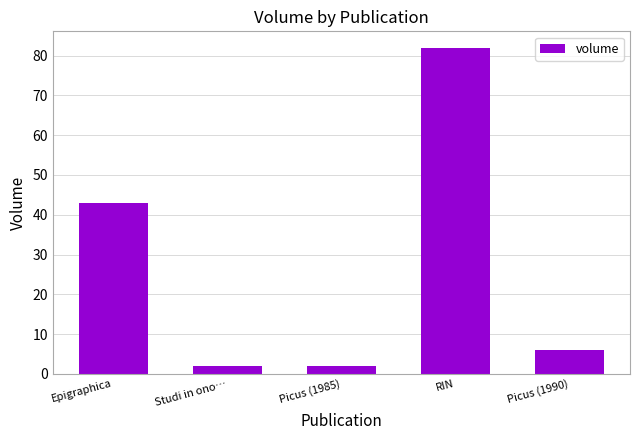

The value at RIN is 34. True or false?

False